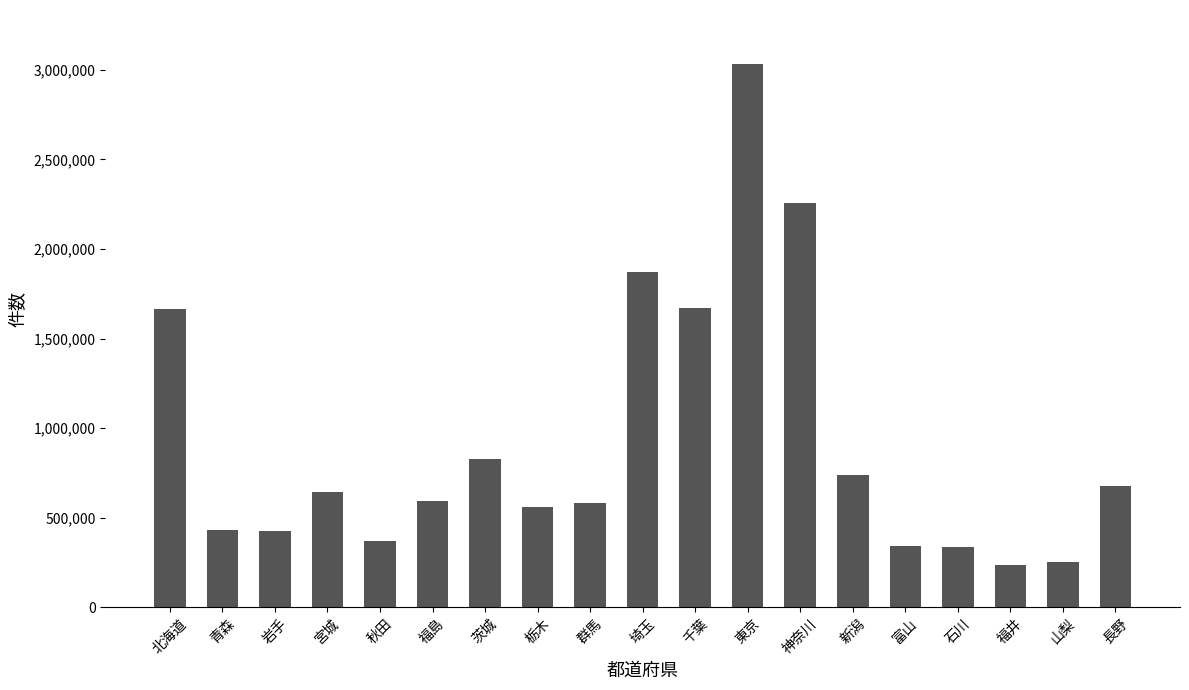

What is the value of the 14th bar from the left?

736428